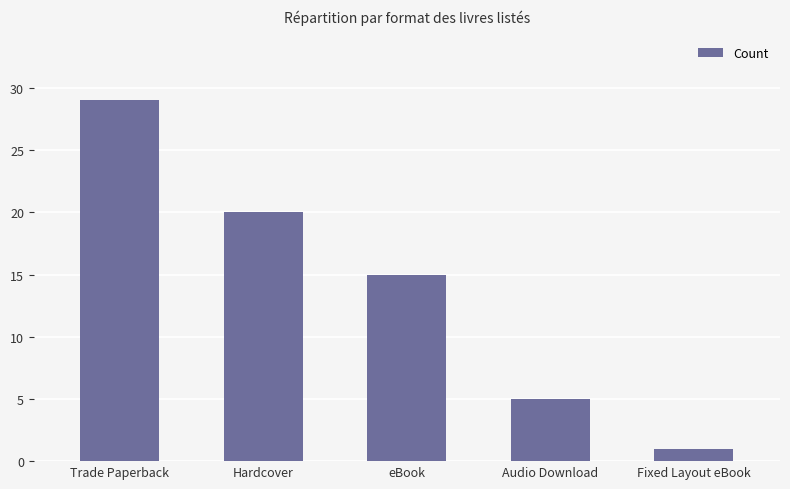

List the labels in order of value, smallest first.

Fixed Layout eBook, Audio Download, eBook, Hardcover, Trade Paperback